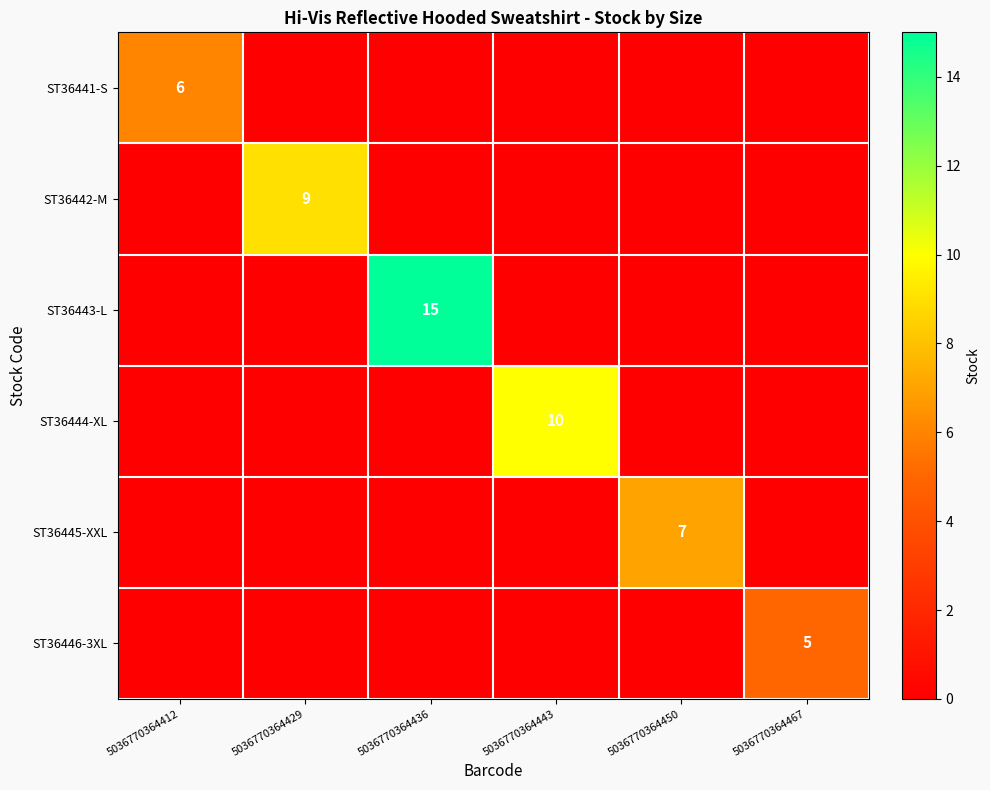

Which series changed the most between 5036770364443 and 5036770364467?

ST36444-XL